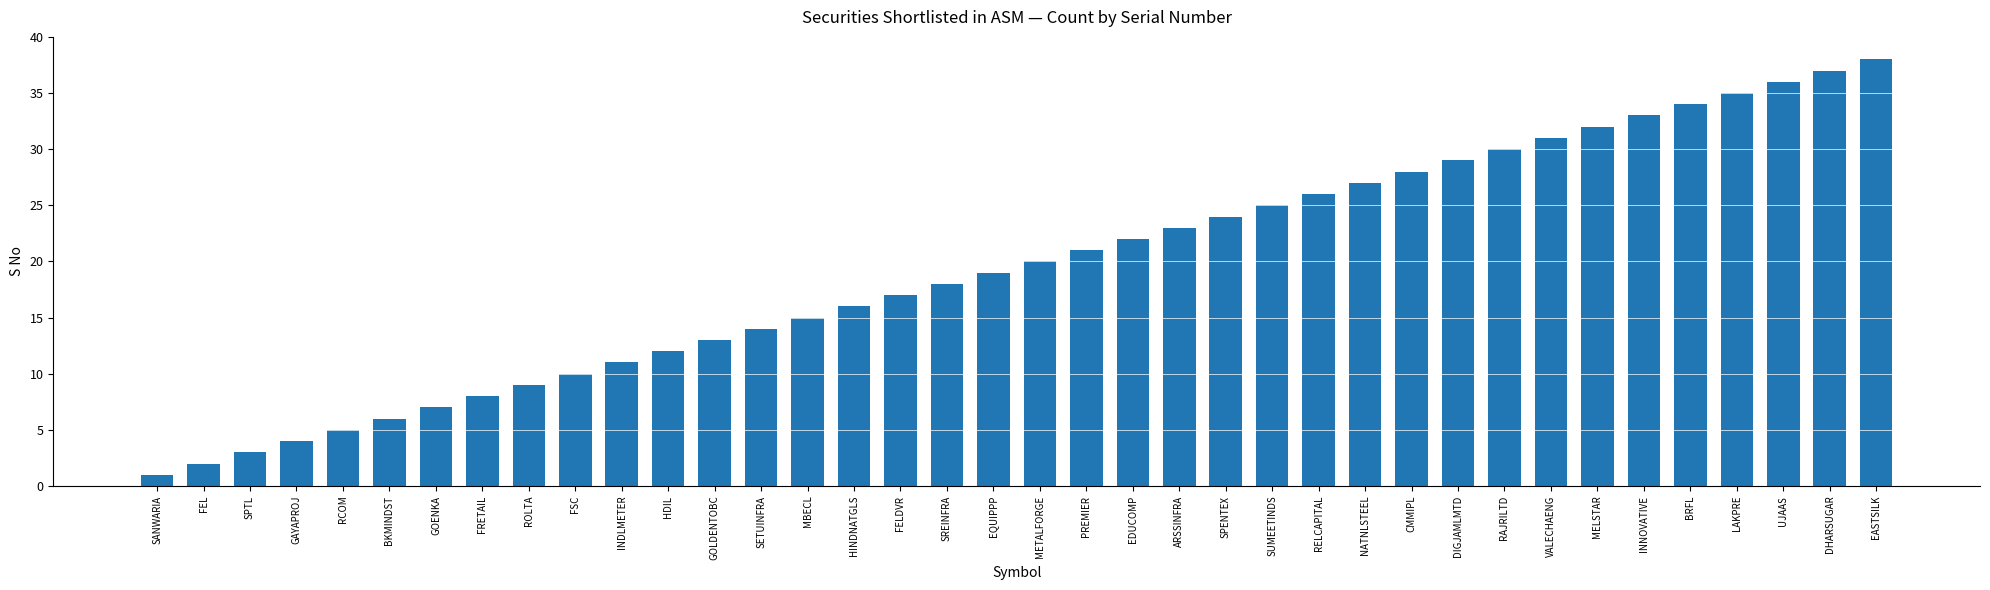

Is it true that the value at METALFORGE is 30?

False